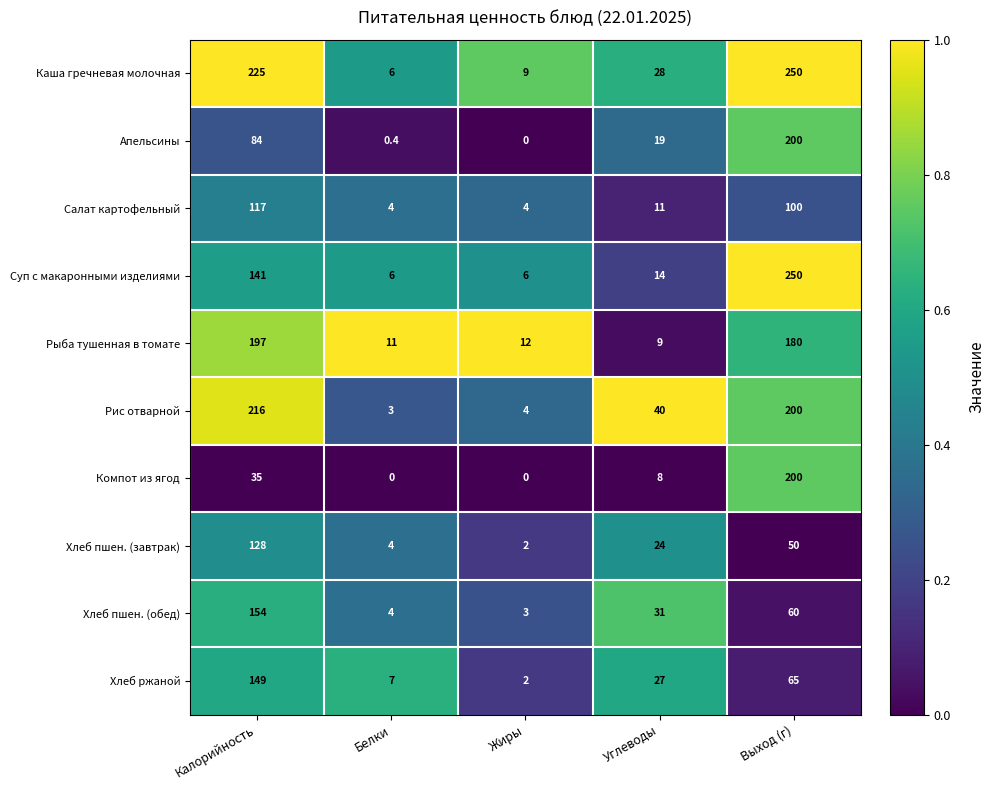

Rank the categories by Хлеб пшен. (завтрак) value from highest to lowest.

Калорийность, Выход (г), Углеводы, Белки, Жиры